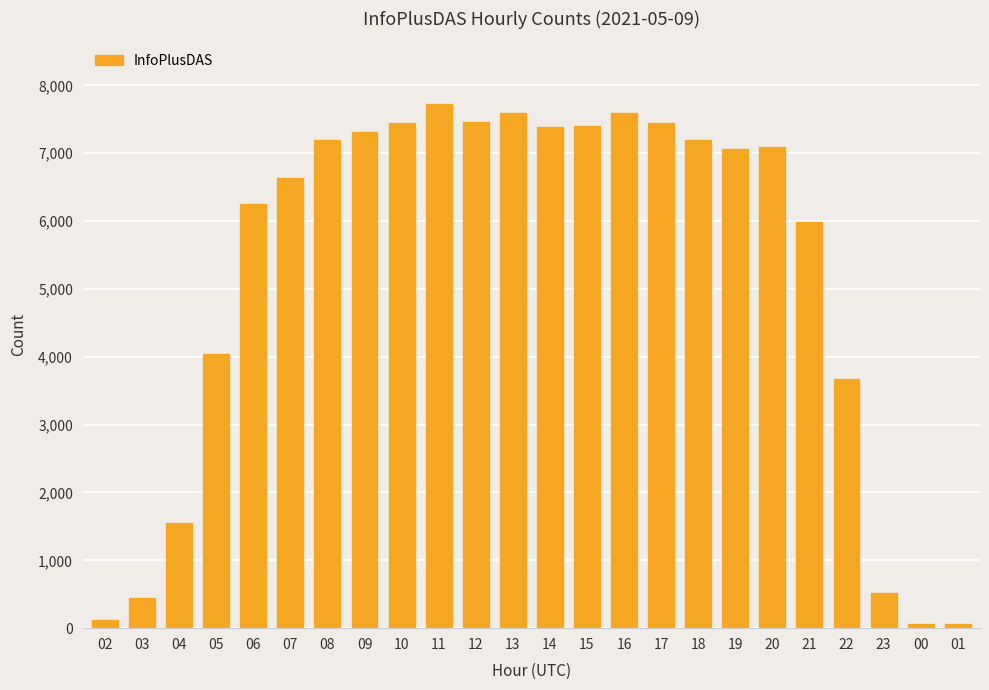

Which has a higher value, 20 or 18?

18